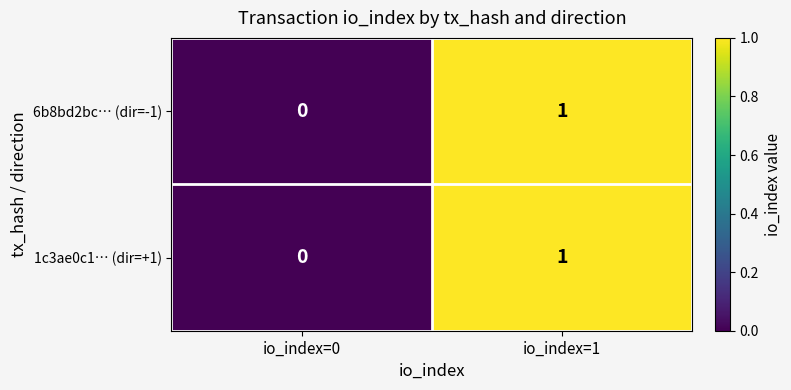

At which label does 6b8bd2bc… (dir=-1) reach its minimum?

io_index=0